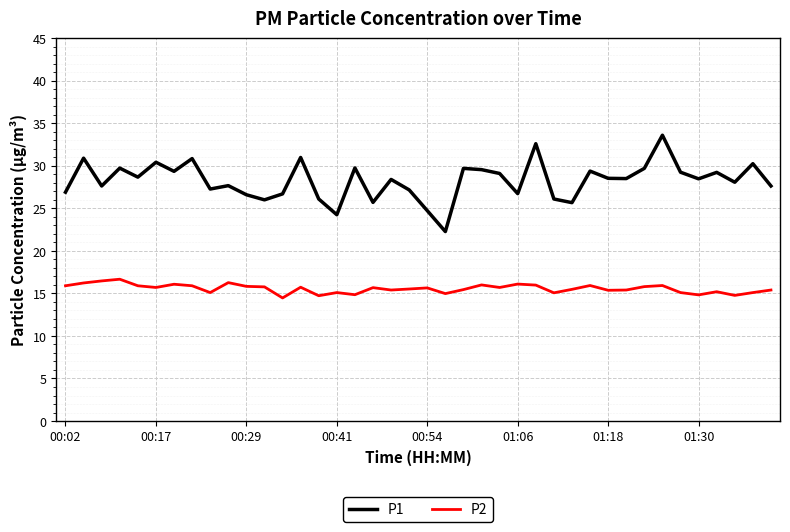

True or false: P2 and P1 intersect in this chart.

False